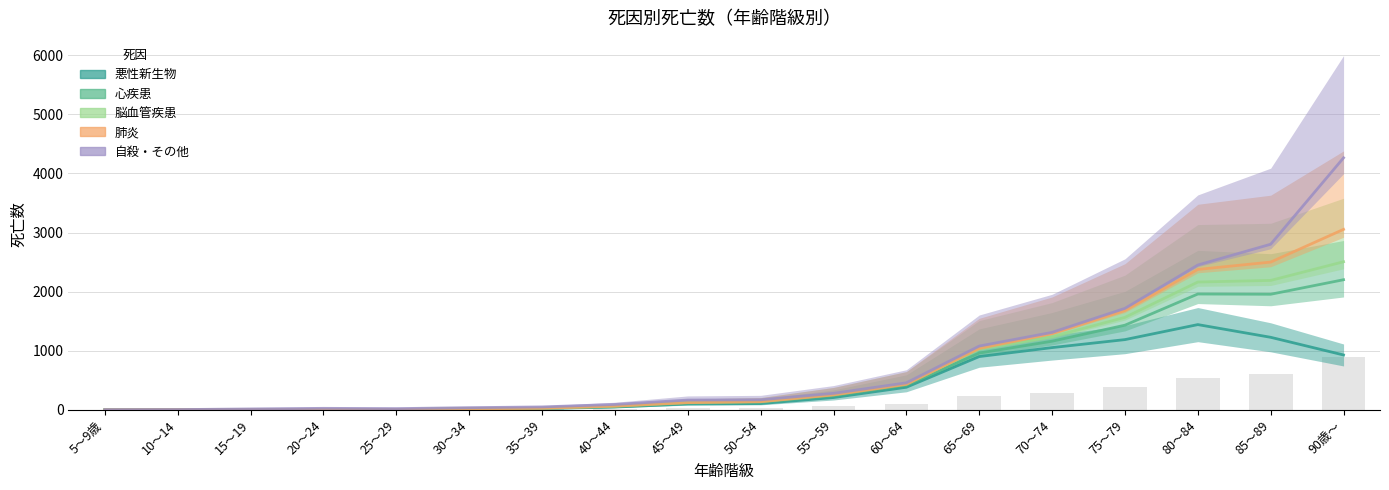

Which has a higher value, 80～84 or 35～39?

80～84